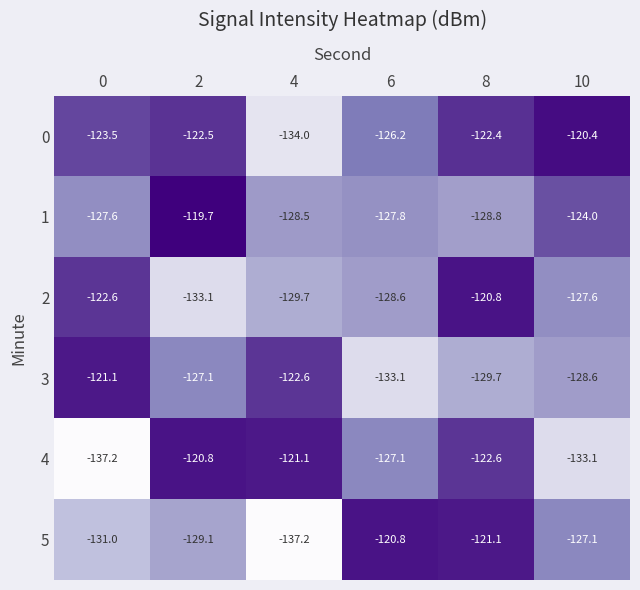

Which label corresponds to the largest value in the chart?

2